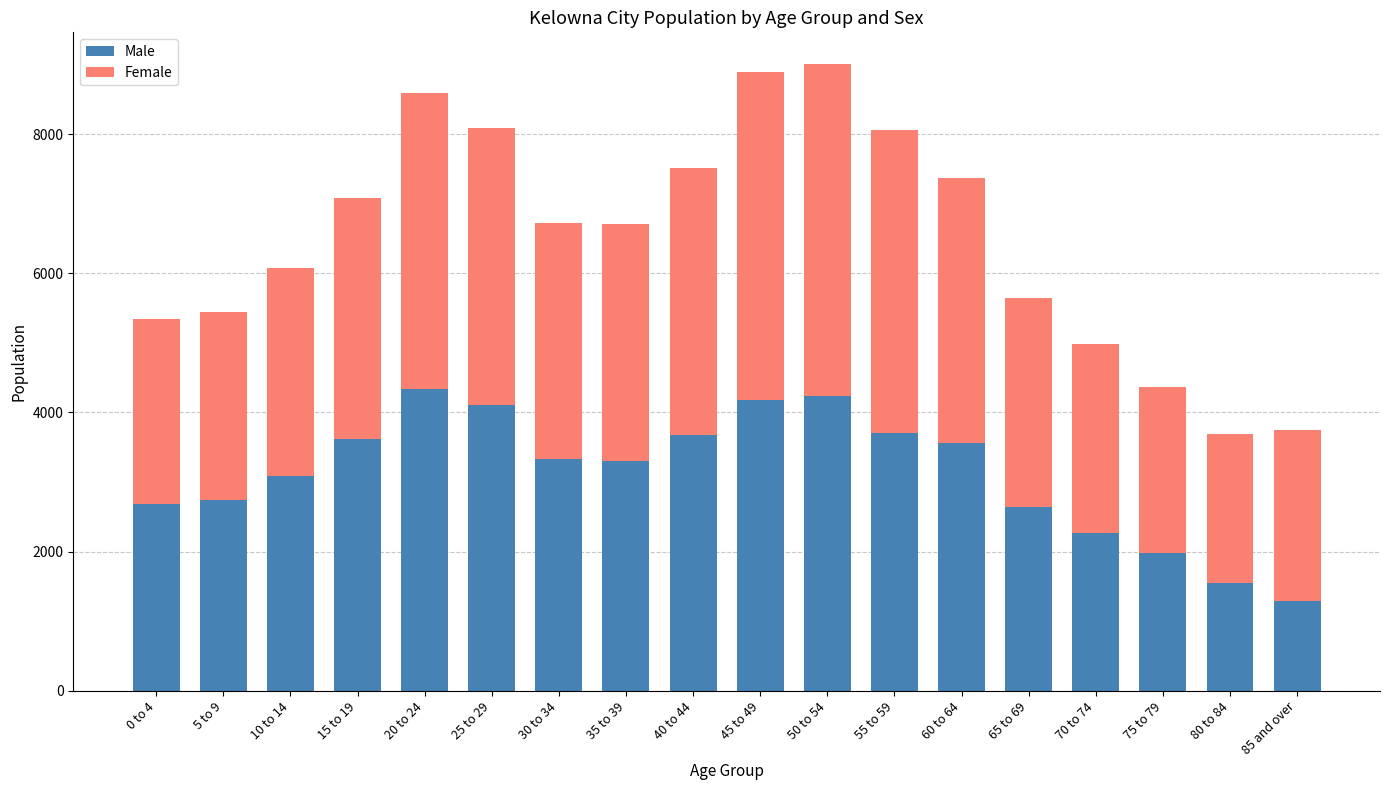

How many bars are there in total?

18